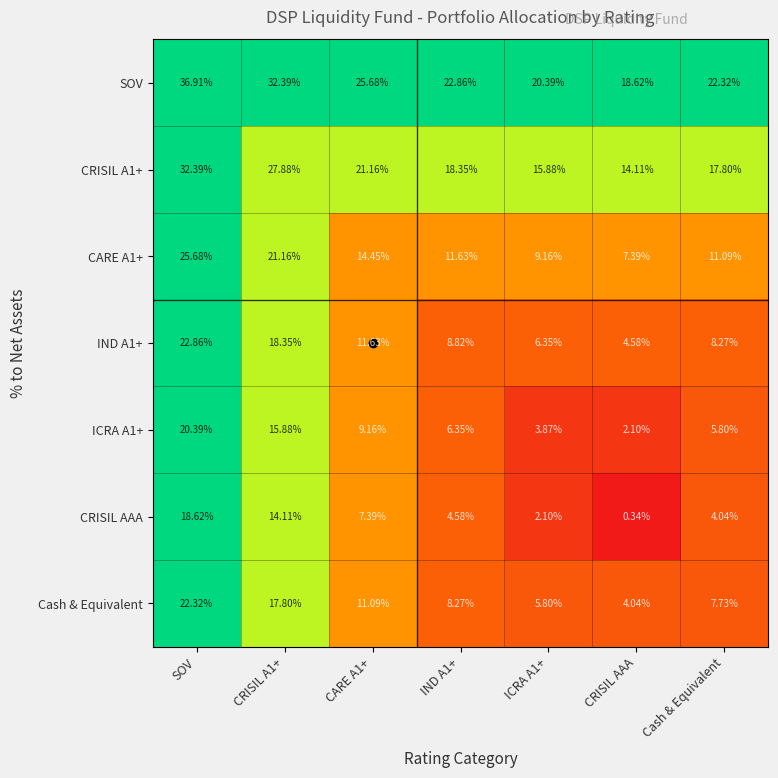

Which series has the largest total across all categories?

SOV